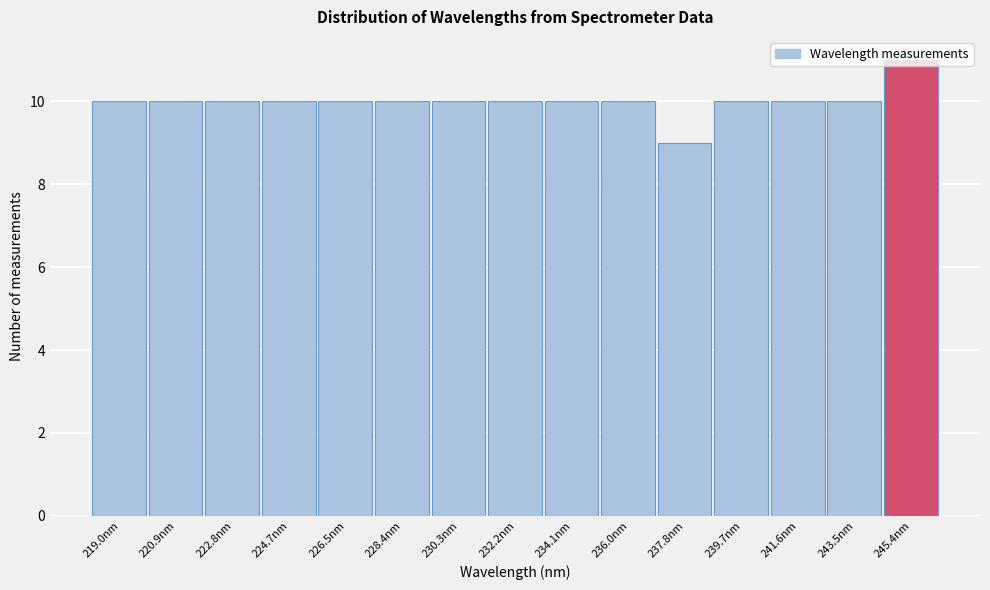

Which range on the x-axis has the tallest bar?

244.4 to 246.4